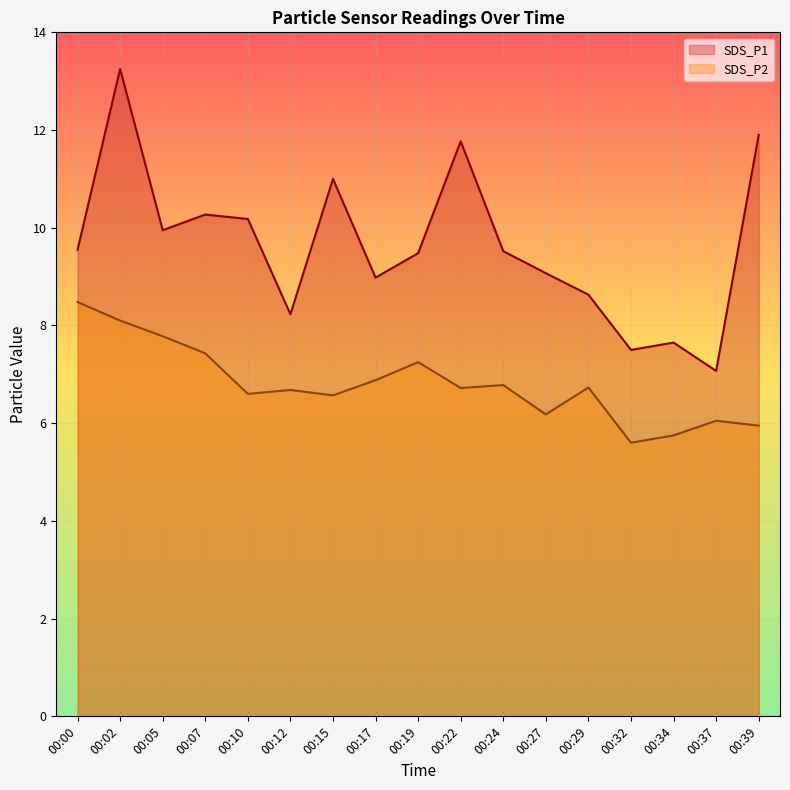

What is the total value across all series at 00:27?

15.2